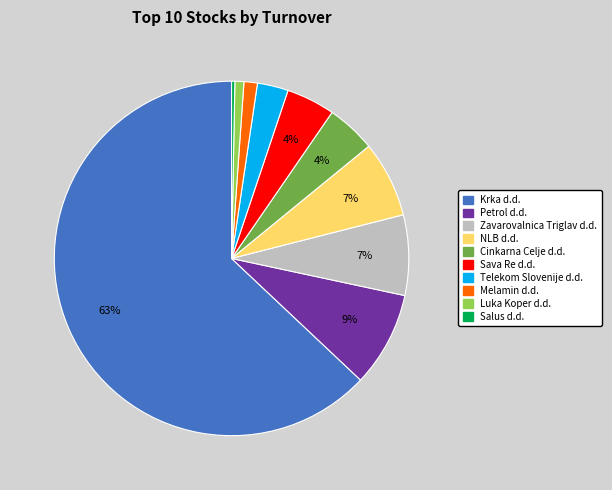

Does NLB d.d. account for over 50% of the chart?

No